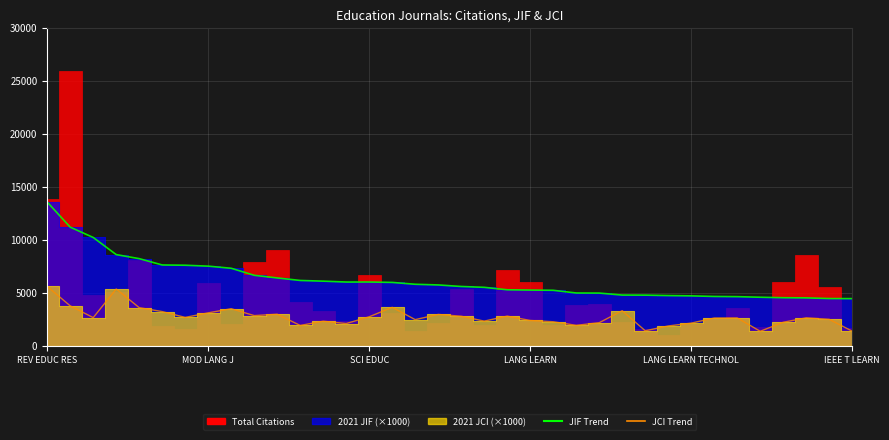

Where is JCI Trend nearest to the value 3465?

8